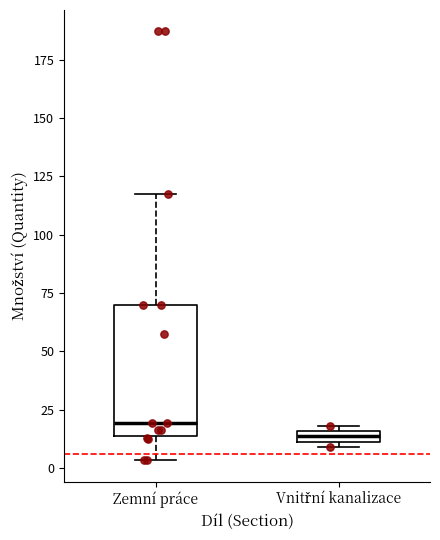

Which box's median line is the lowest?

Vnitřní kanalizace